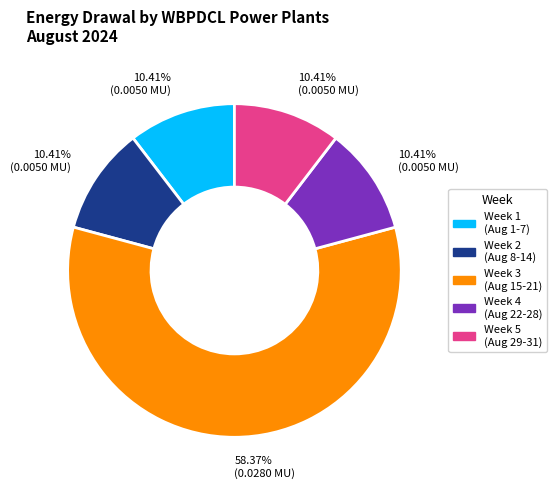

Does any single category account for the majority?

Yes